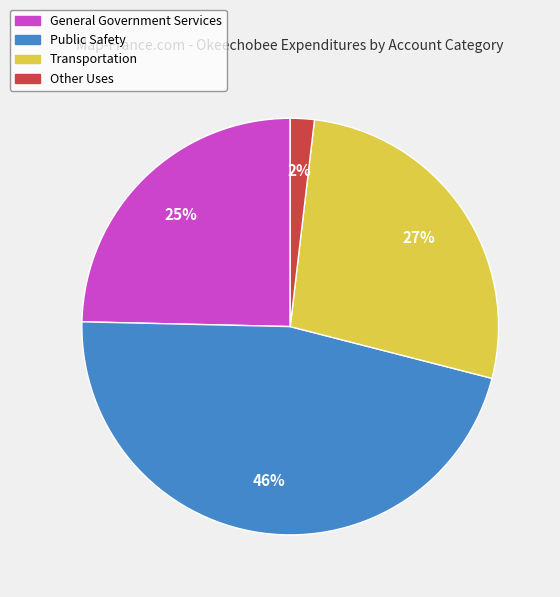

Which category has the biggest portion of the pie?

Public Safety